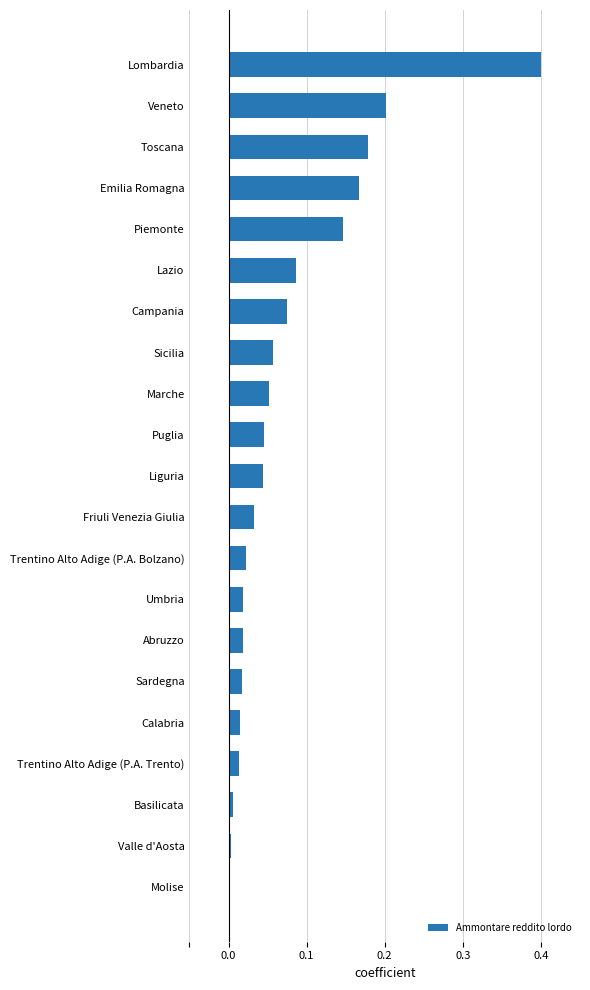

What is the sum of all values?

1.6